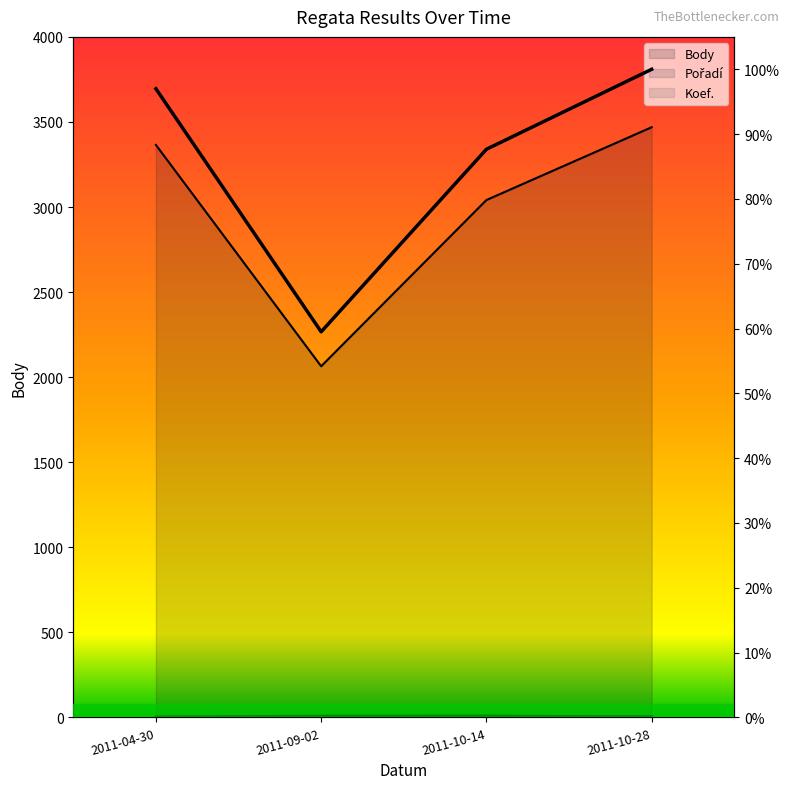

The Koef. series shows 2 at 2011-04-30. True or false?

False